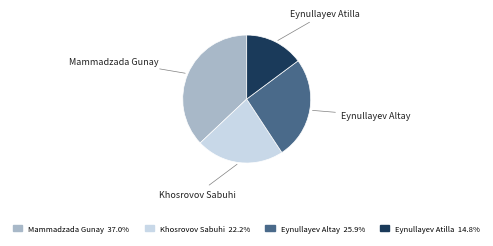

Which slice is the smallest?

Eynullayev Atilla